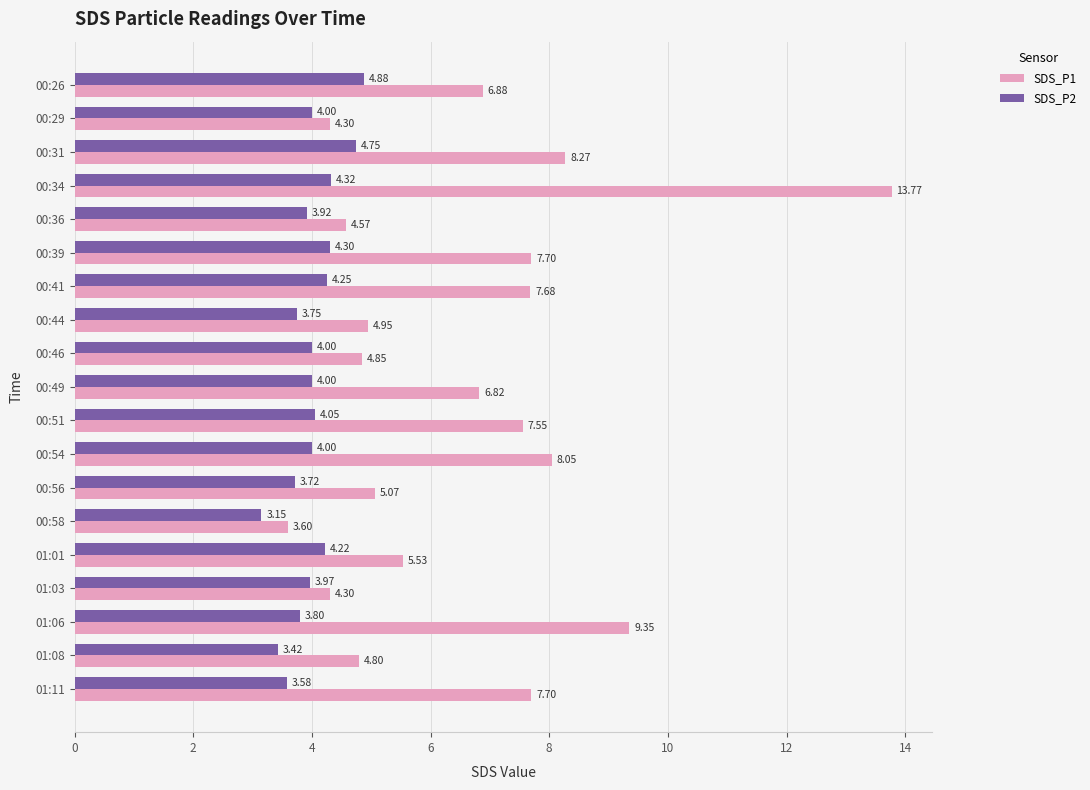

What are all the series names shown in the legend?

SDS_P1, SDS_P2